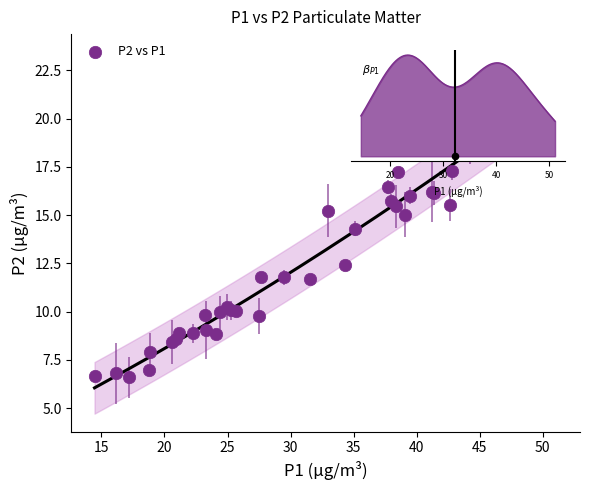

What Y value in the scatter plot is closest to 14?

14.3